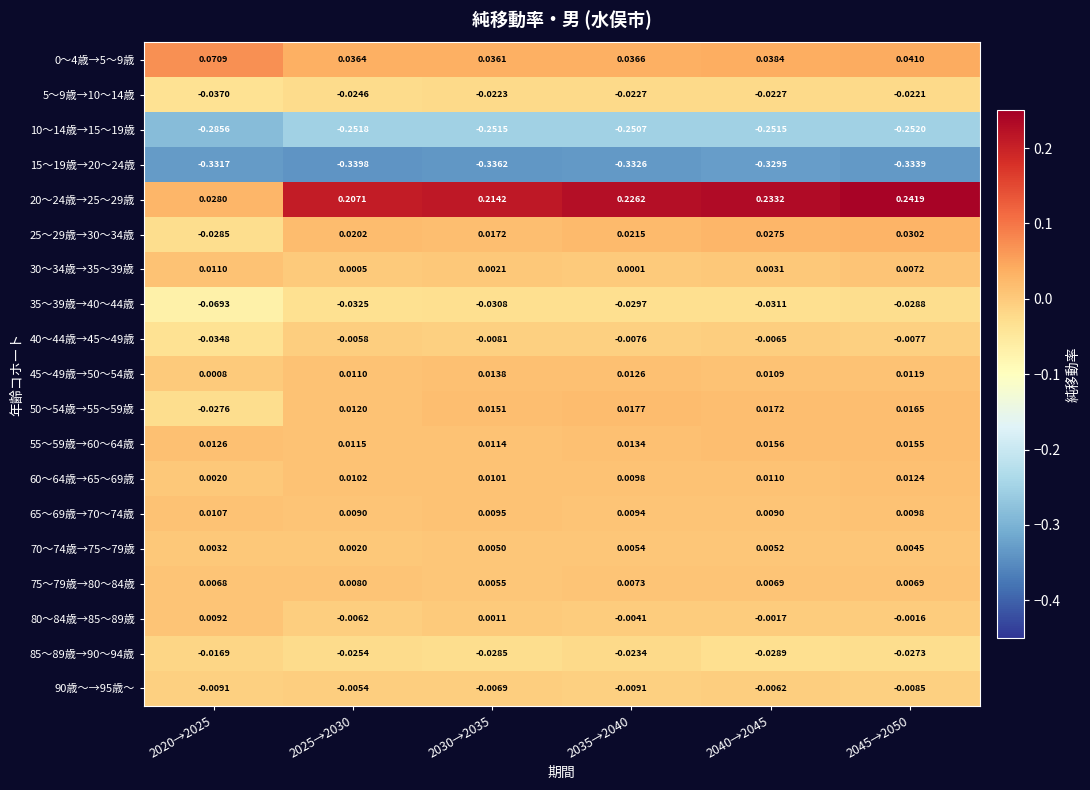

Is the value of 30～34歳→35～39歳 at 2030→2035 greater than the value of 5～9歳→10～14歳 at 2030→2035?

Yes